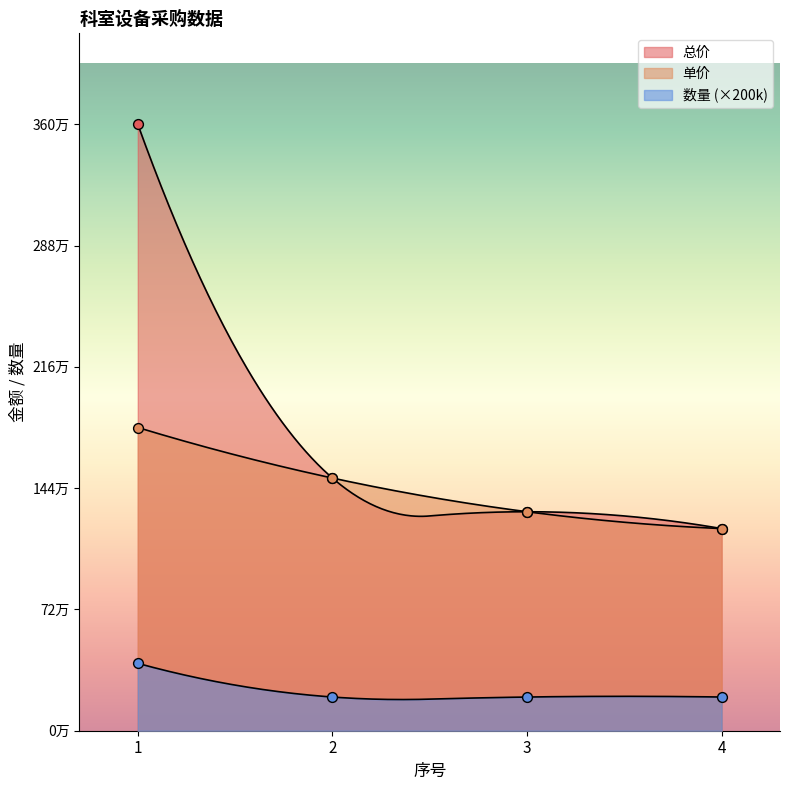

Which series contains the lowest Y value?

数量